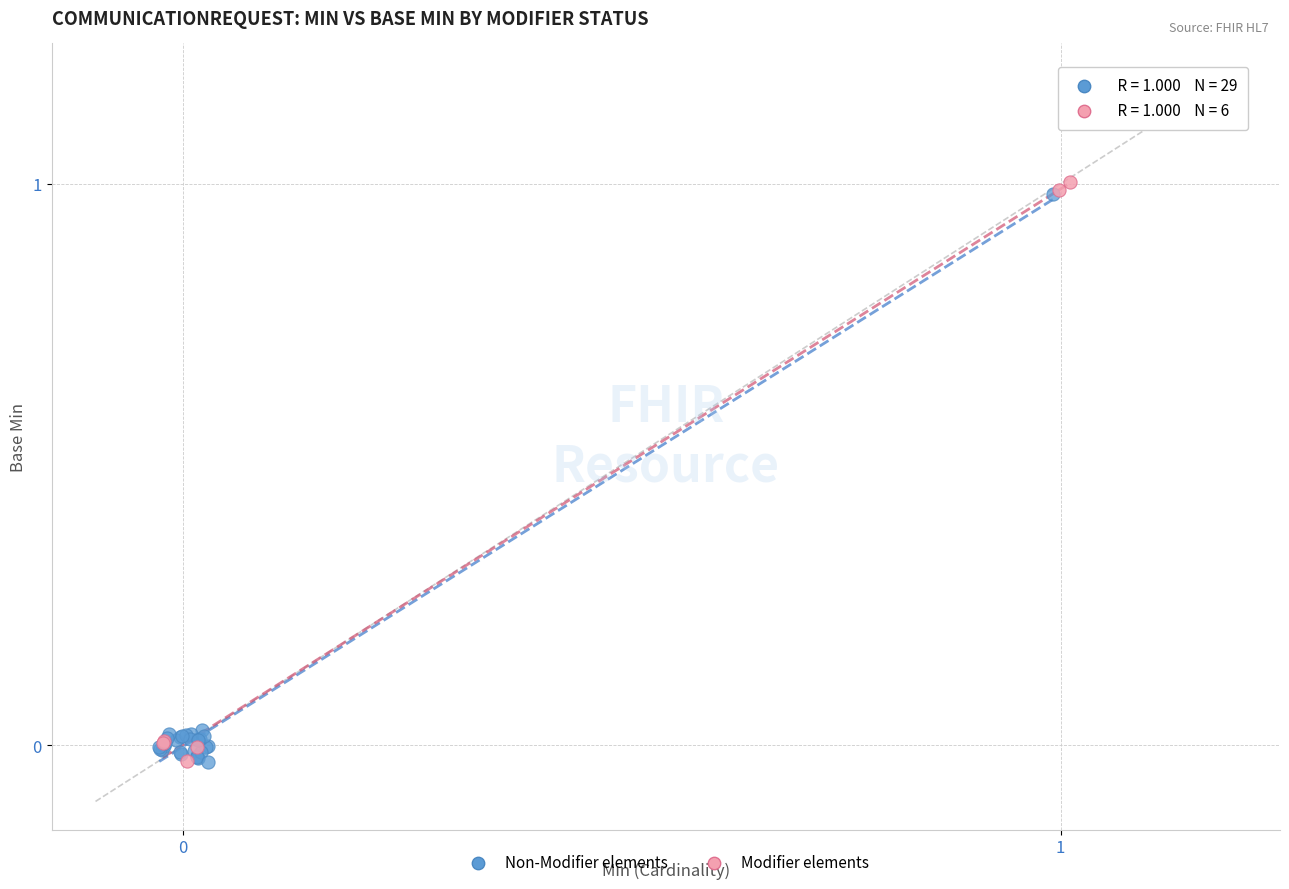

What are all the series names shown in the legend?

Non-Modifier elements, Modifier elements